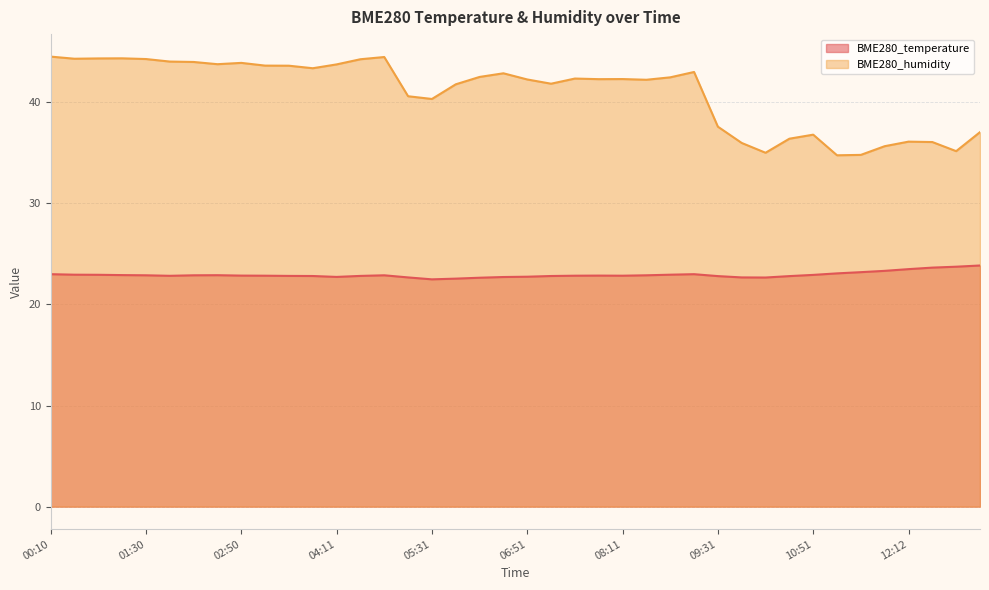

The value of BME280_humidity at 10:31 is 15.2. True or false?

False